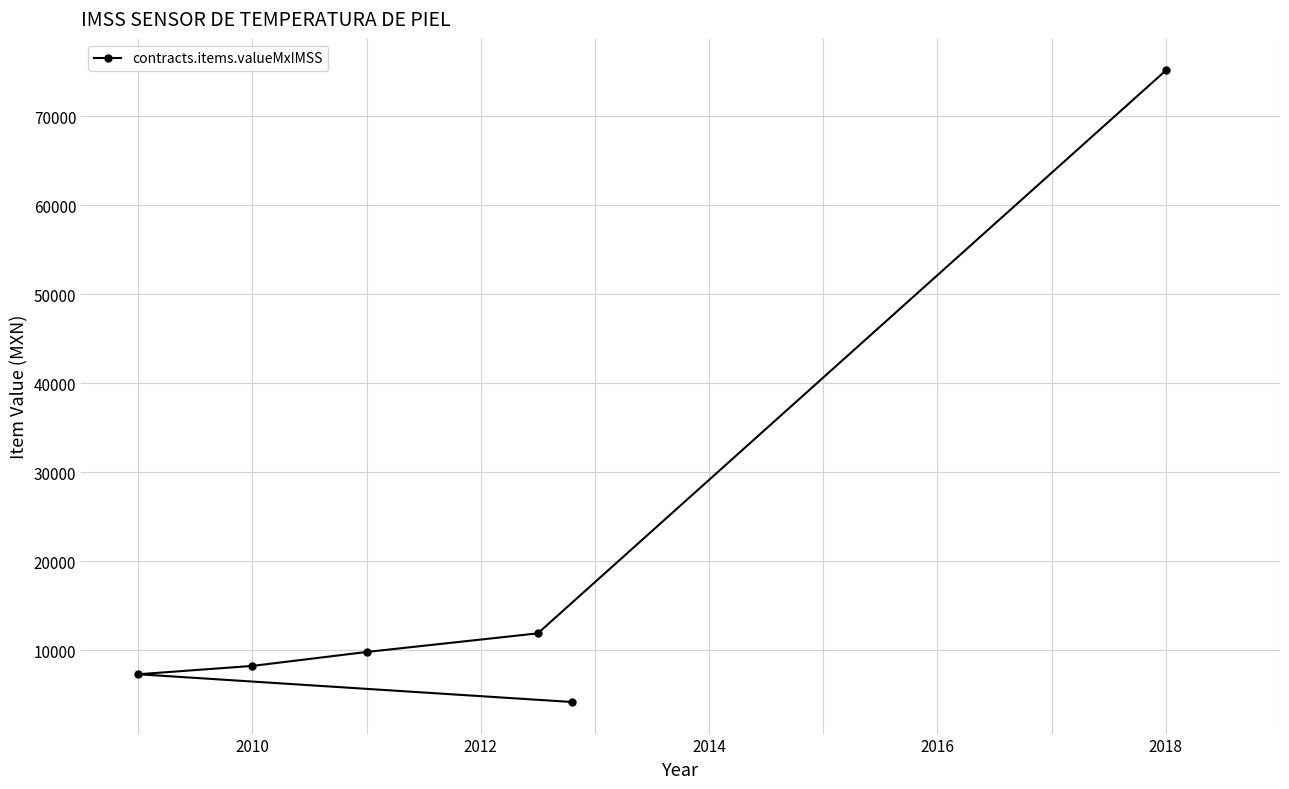

What is the approximate value at 2010?

8233.7